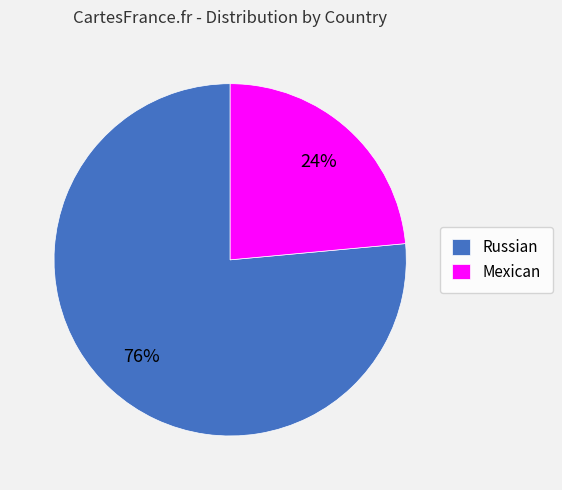

To the nearest percent, what is the combined percentage of Russian and Mexican?

100%